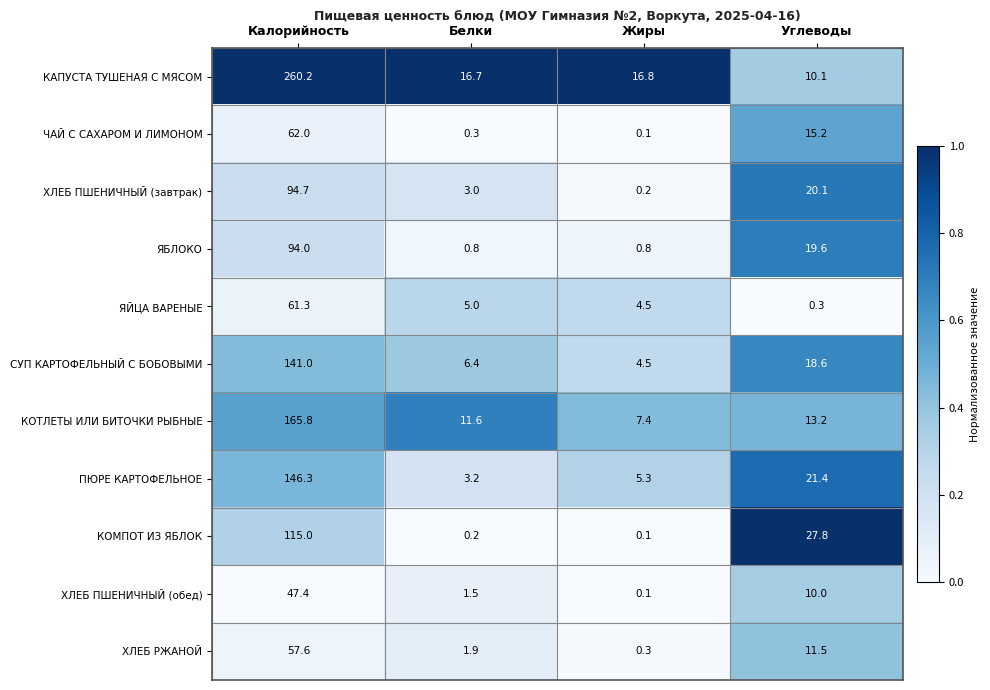

The value of ХЛЕБ РЖАНОЙ at Белки is 1.2. True or false?

False